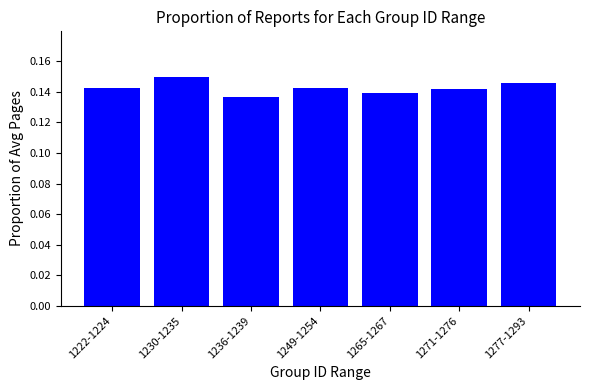

What is the sum of the values at 1236-1239 and 1265-1267?

0.3